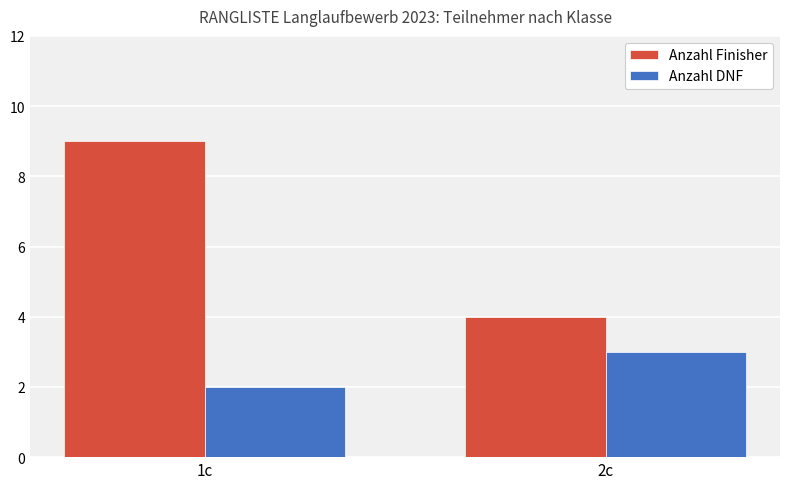

Reading left to right, transcribe all the data shown in this chart.

Anzahl Finisher: 9	4
Anzahl DNF: 2	3